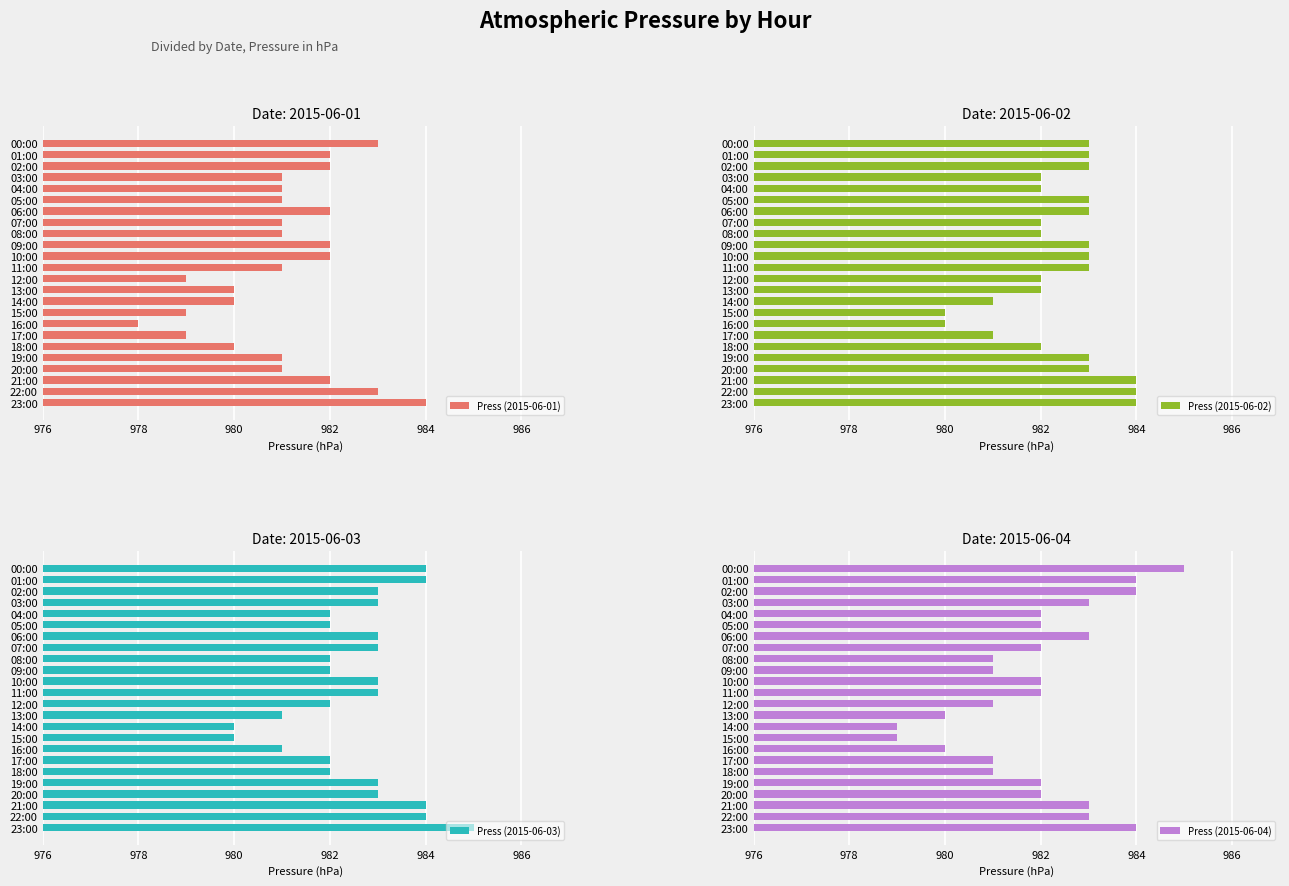

The Press (2015-06-01) series shows 659 at 02:00. True or false?

False